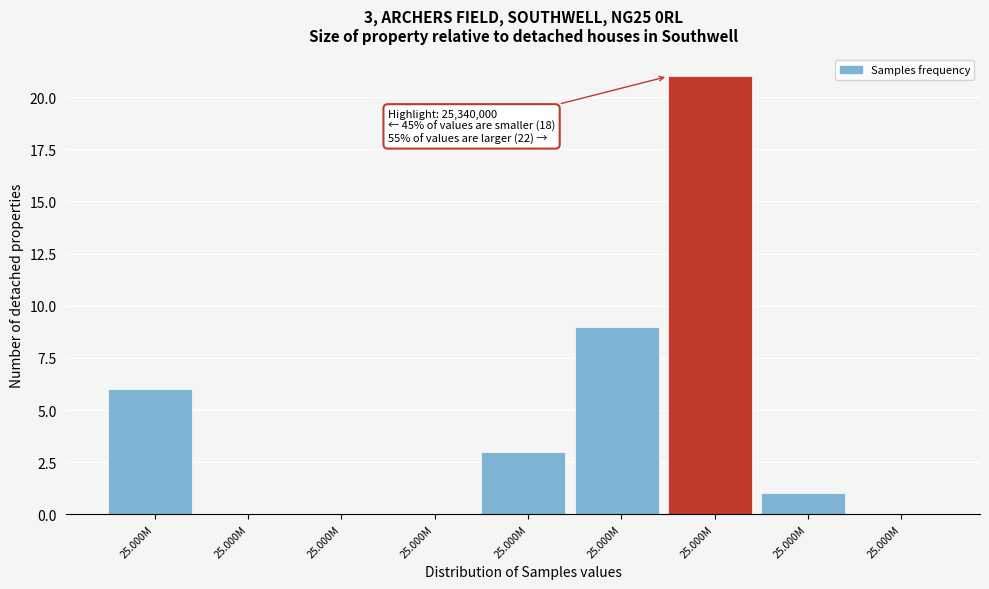

Count the number of data series in this chart.

1